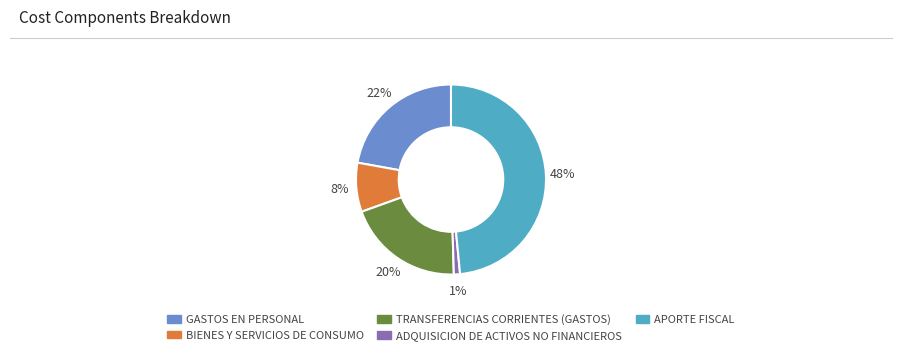

To the nearest percent, what is the difference between the largest and smallest slice percentages?

47%